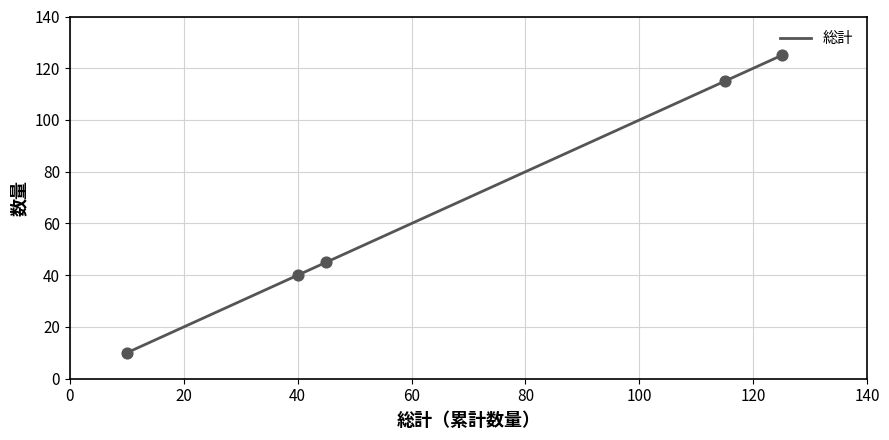

True or false: there are more than 2 points higher than both neighbors.

False